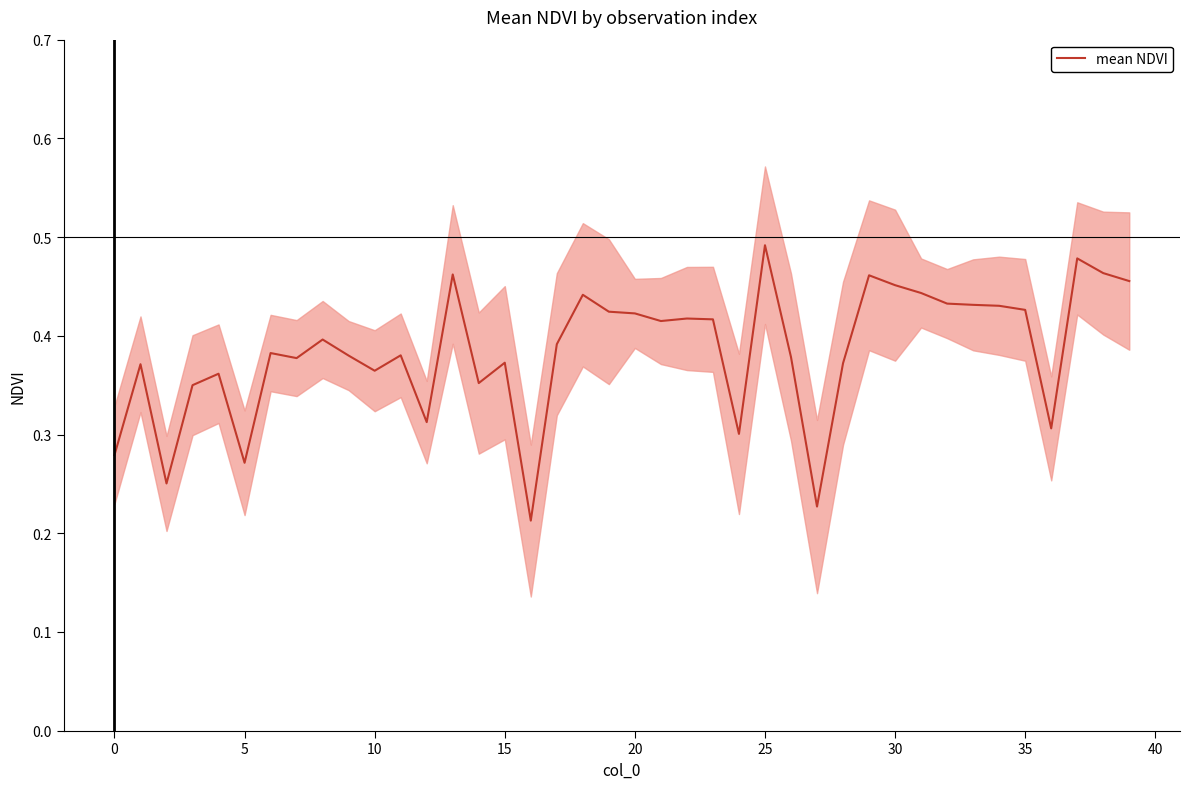

What is the average value?

0.4